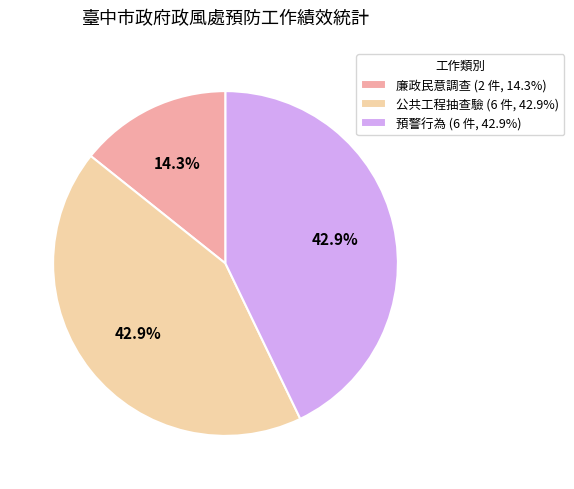

Which slice is the smallest?

廉政民意調查 (2 件, 14.3%)